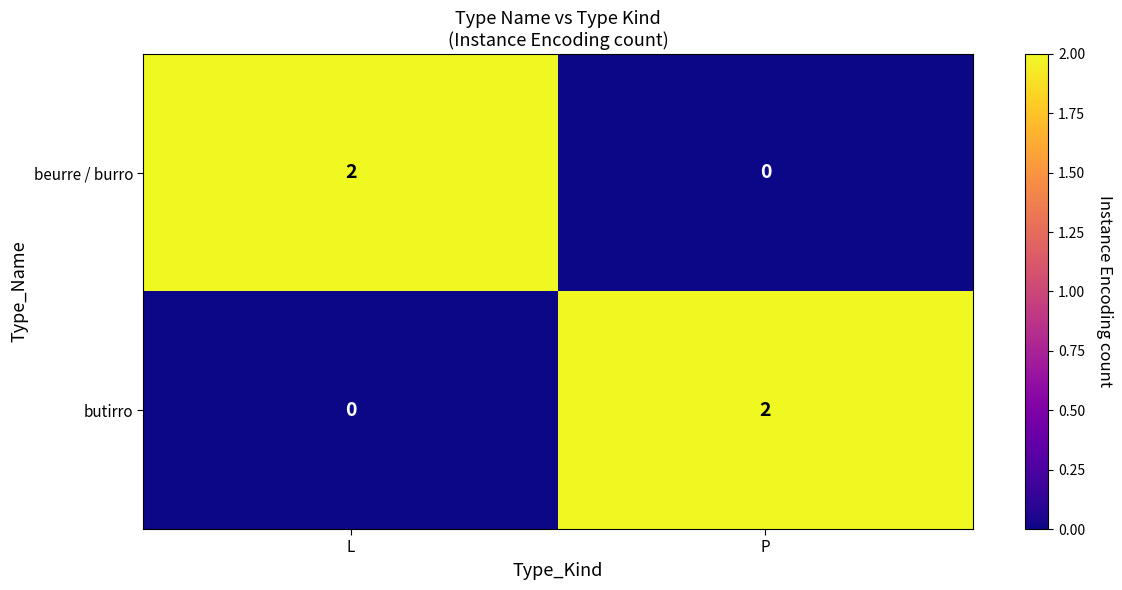

True or false: butirro has a value of -1 at L.

False